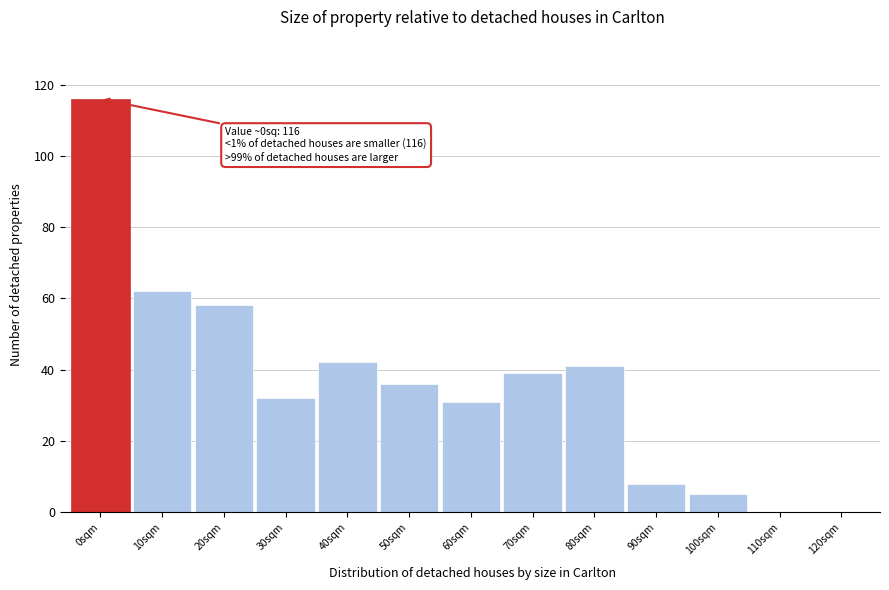

Reading left to right, list all the values displayed in this chart.

0sqm=116	10sqm=62	20sqm=58	30sqm=32	40sqm=42	50sqm=36	60sqm=31	70sqm=39	80sqm=41	90sqm=8	100sqm=5	110sqm=0	120sqm=0